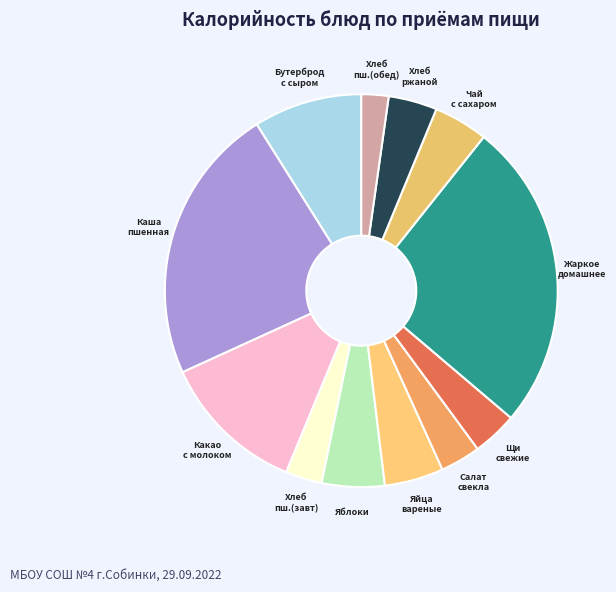

To the nearest percent, what is the average slice percentage?

8%